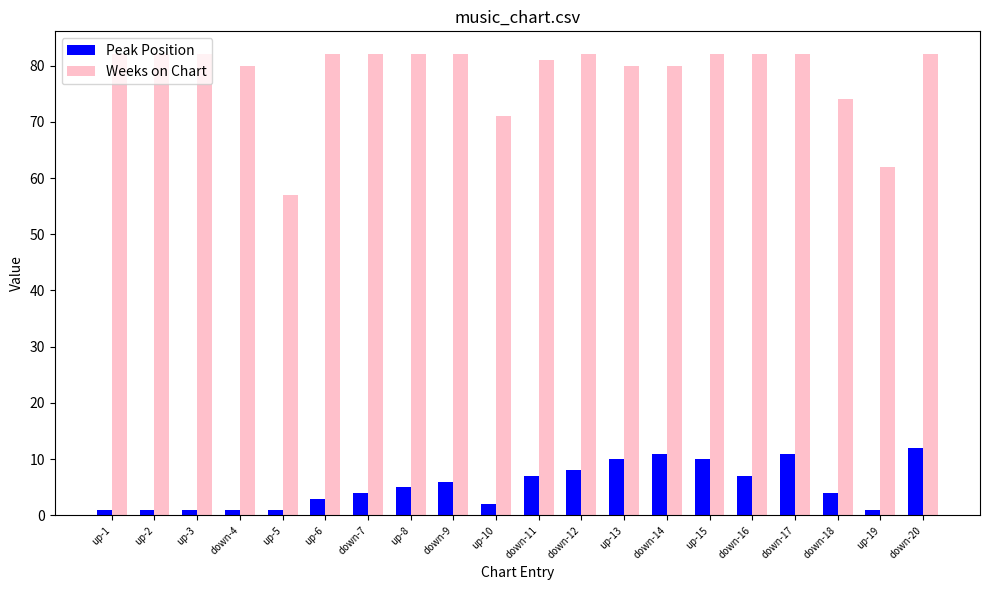

How many distinct data groups are displayed?

2